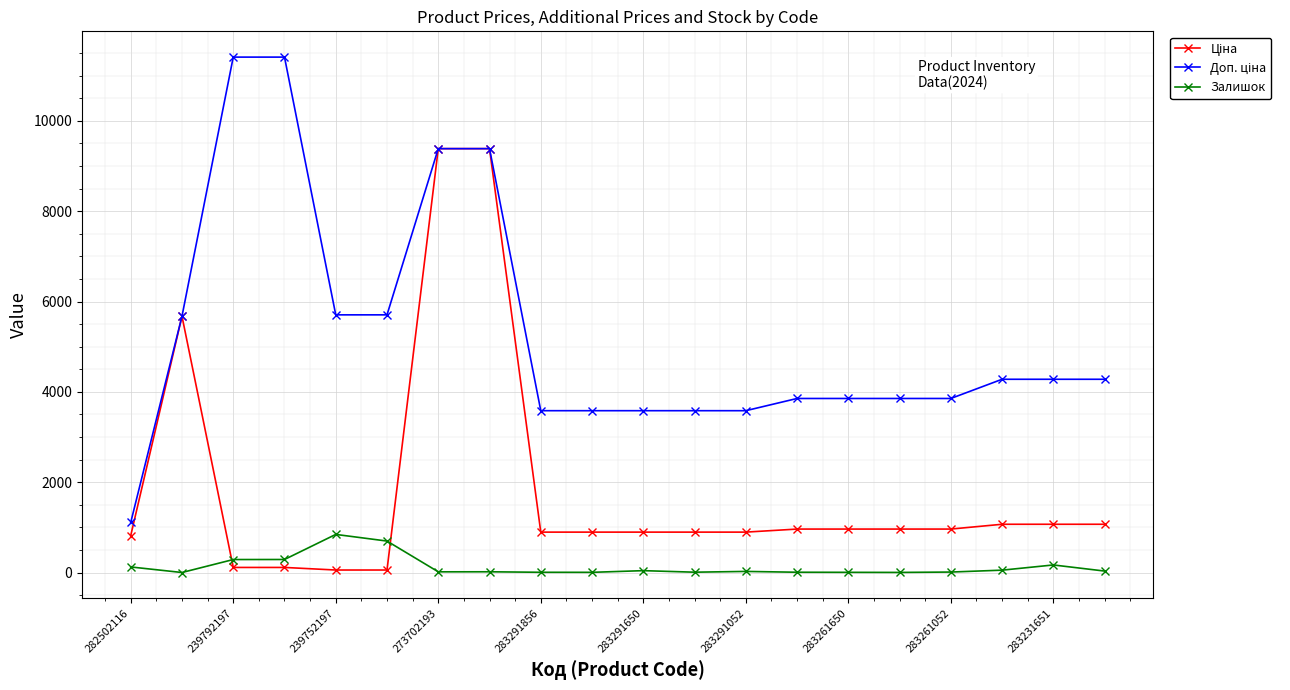

At how many categories does at least one series exceed 6685?

4